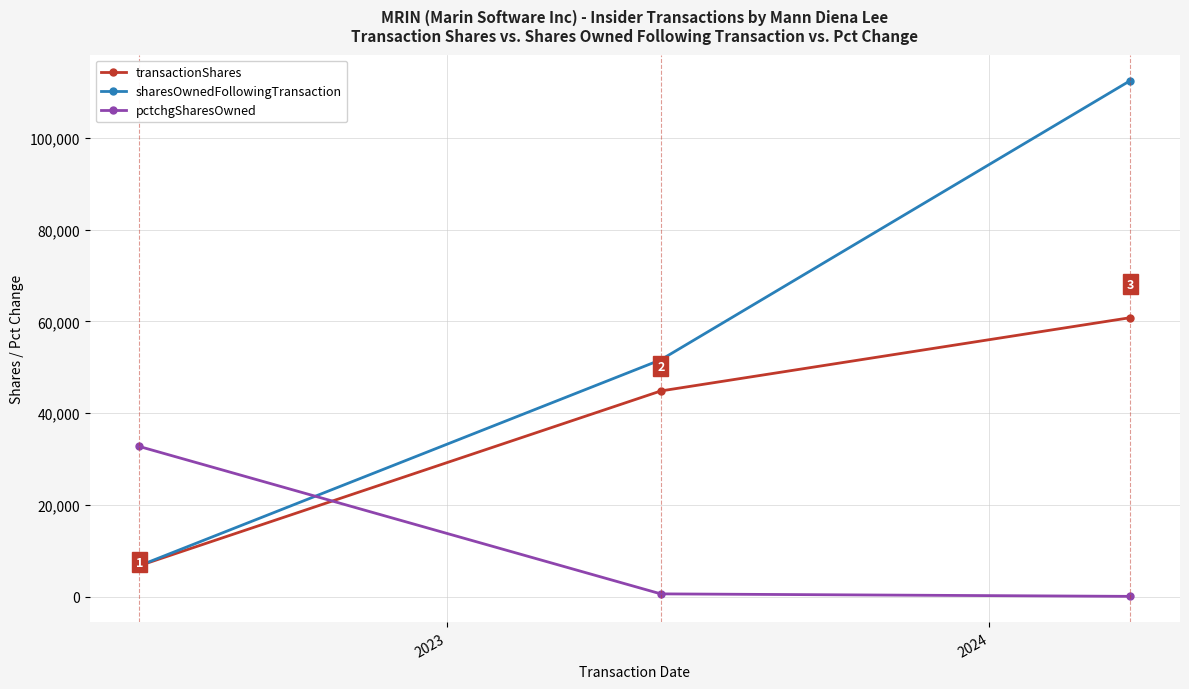

List the series in order of their overall mean, highest first.

sharesOwnedFollowingTransaction, transactionShares, pctchgSharesOwned